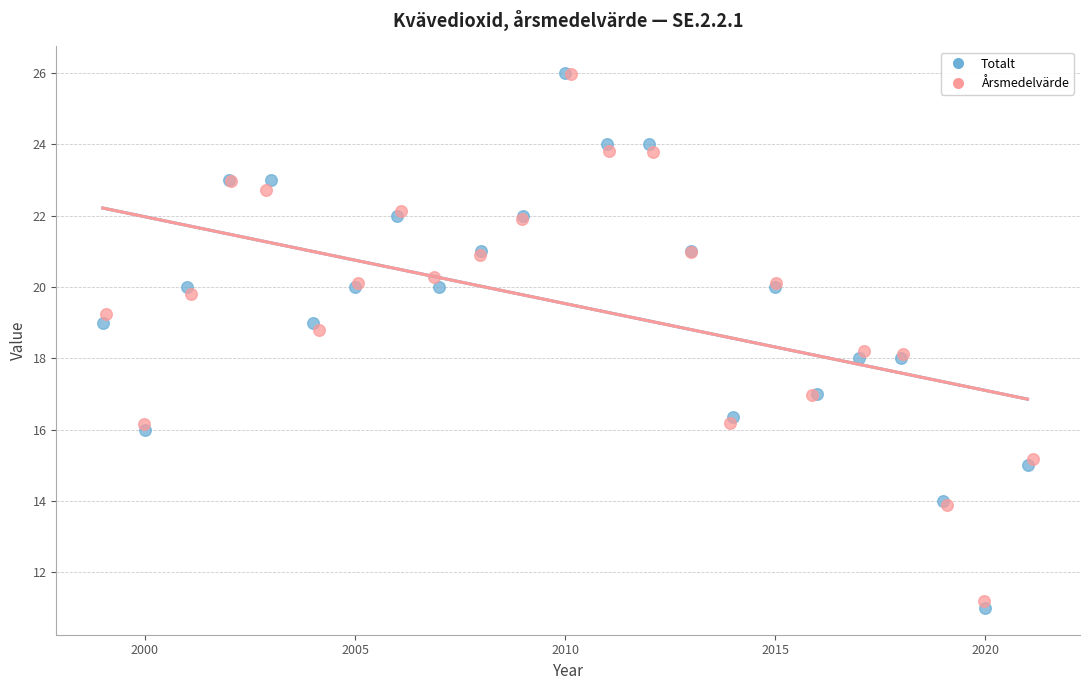

Which series has the widest spread of Y values?

Totalt